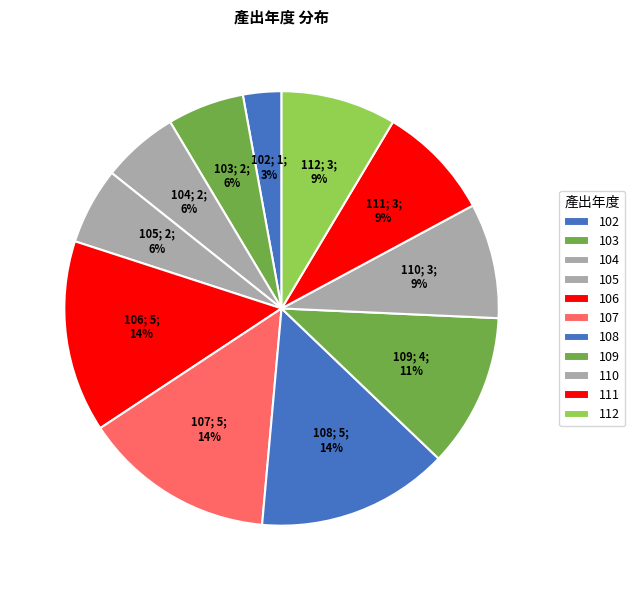

What percentage is NOT represented by 102?

97.1%